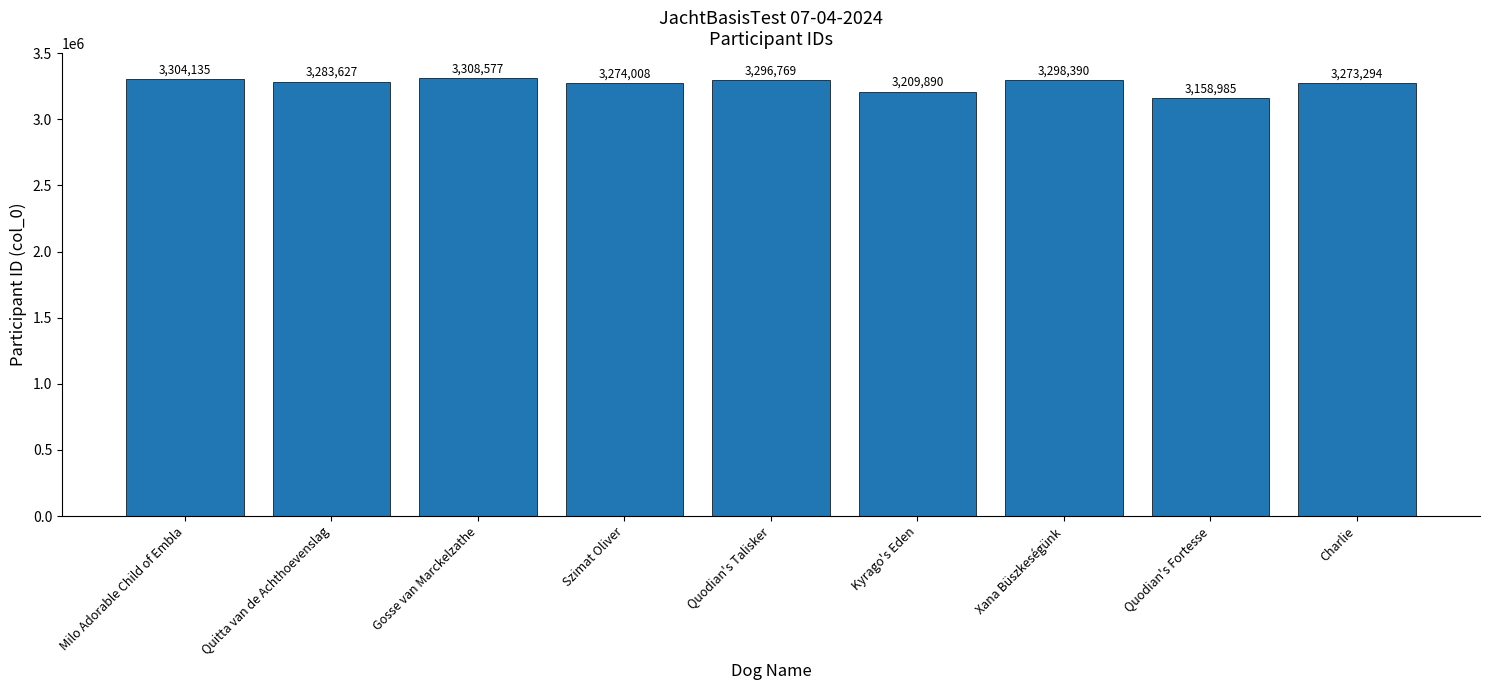

Which label corresponds to the smallest value in the chart?

Quodian's Fortesse